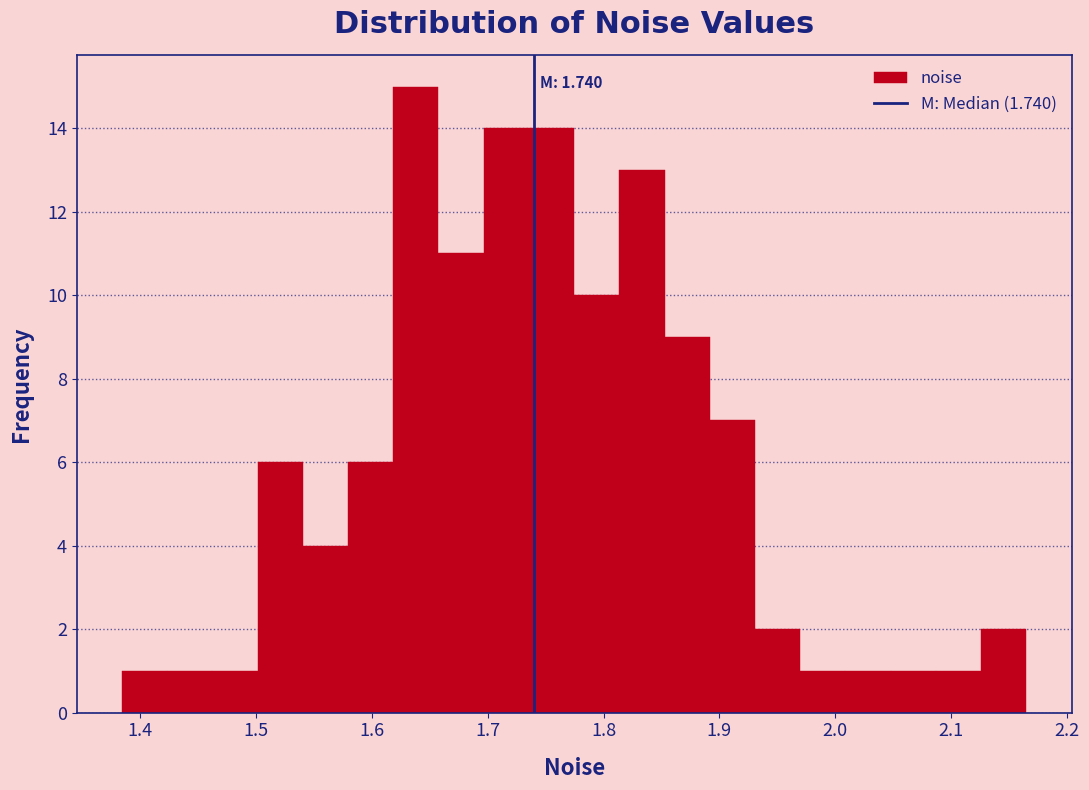

Around what value on the x-axis is the tallest bar? Give the approximate position of its centre, as read against the axis.

1.64